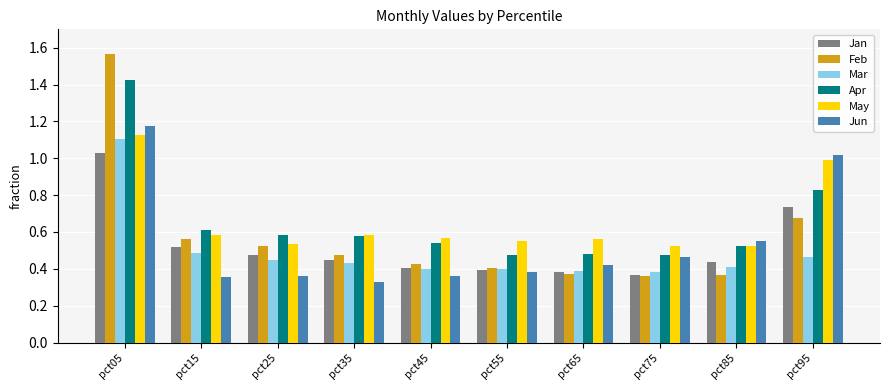

At which category does the chart reach its peak across all series?

pct05